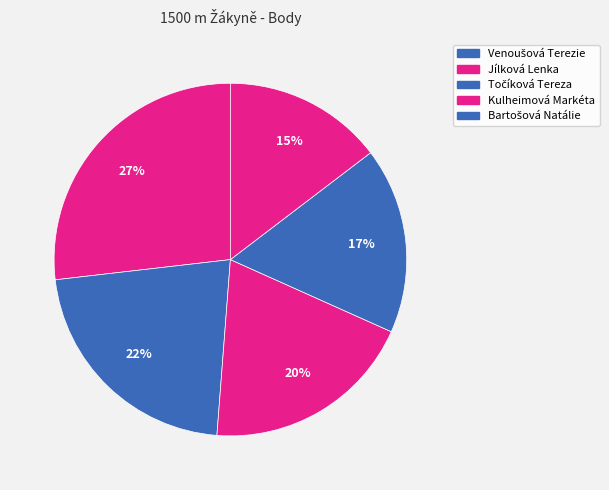

To the nearest percent, what is the combined percentage of Jílková Lenka and Točíková Tereza?

41%